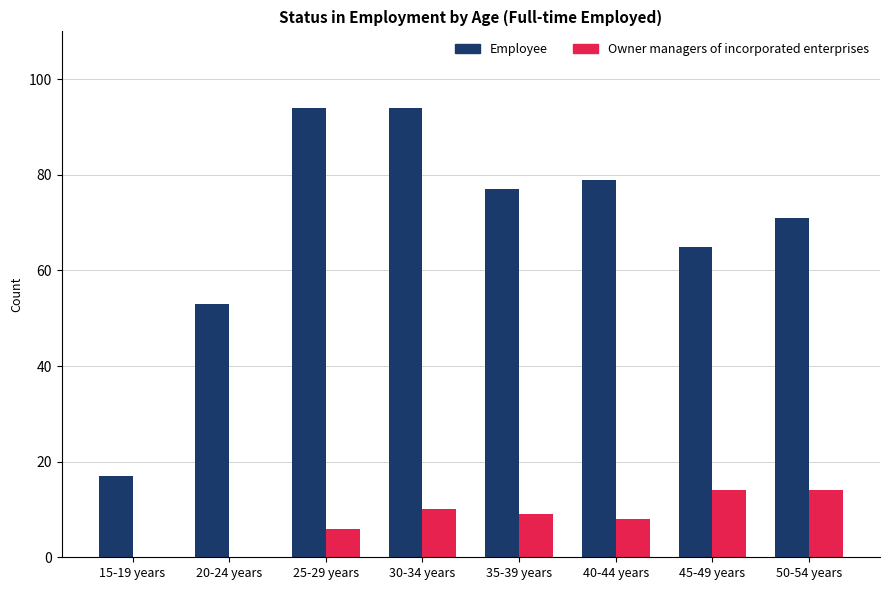

How many categories are shown in the chart?

8